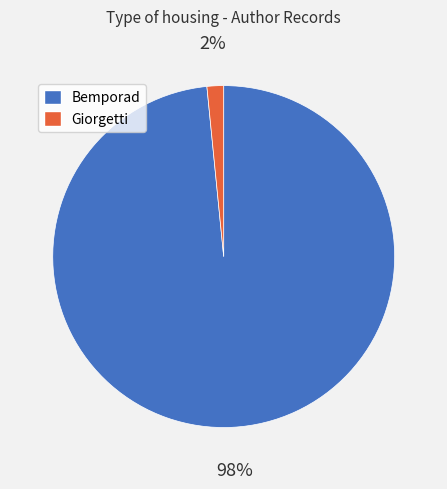

The Giorgetti slice represents 2% of the pie. True or false?

True